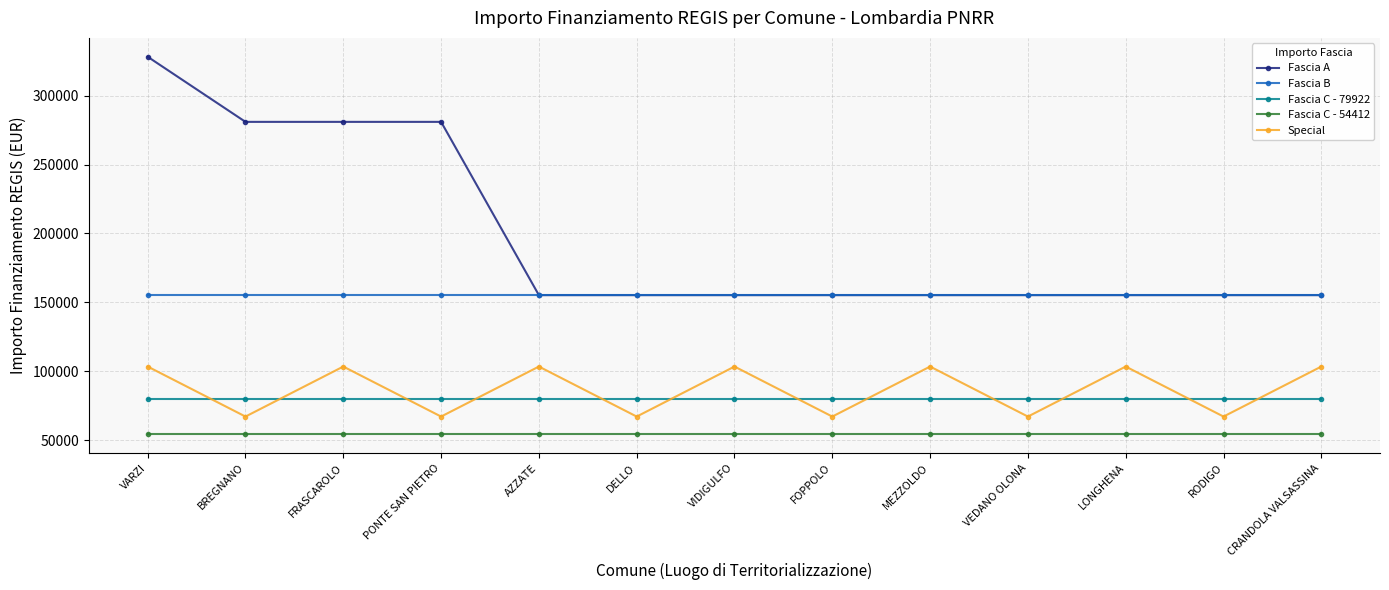

True or false: Fascia C - 79922 and Fascia C - 54412 intersect in this chart.

False